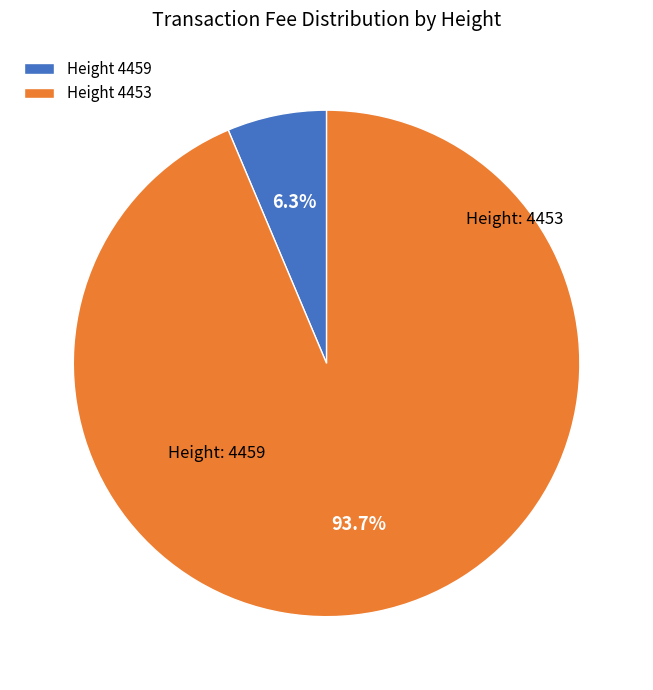

What is the total percentage of Height 4459 and Height 4453?

100.0%